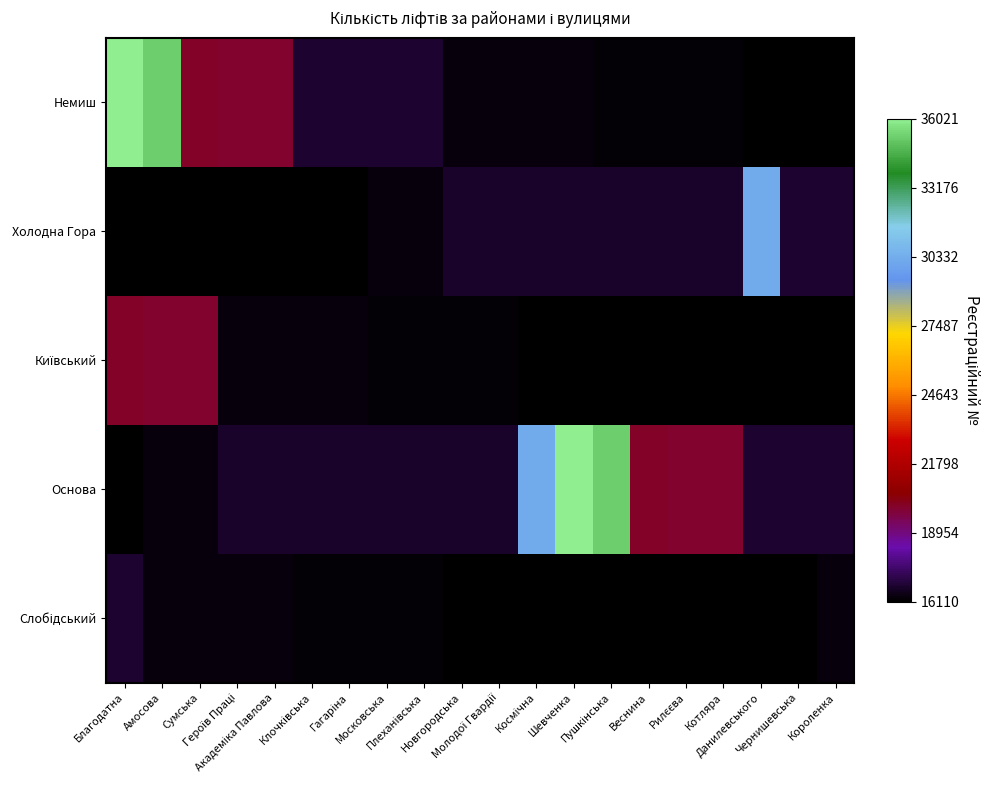

Between Клочківська and Пушкінська, which is larger?

Клочківська